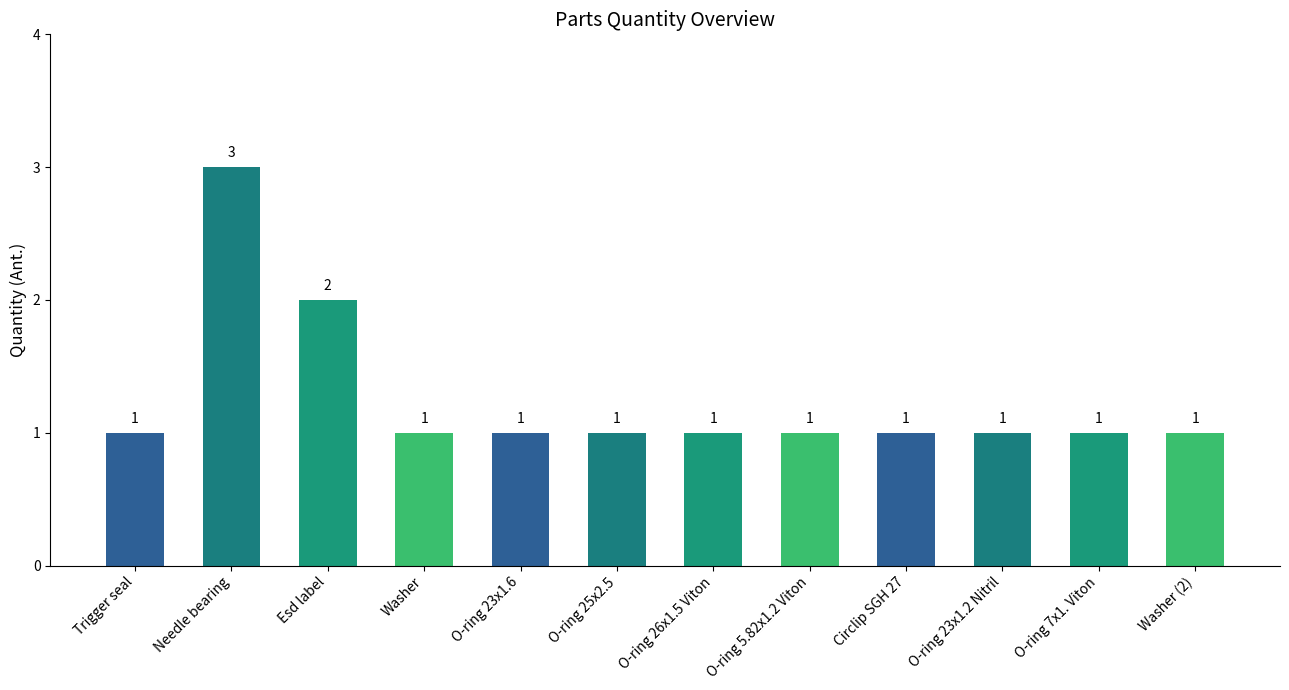

Approximately how many times larger is the value at O-ring 25x2.5 compared to O-ring 7x1. Viton?

1.0